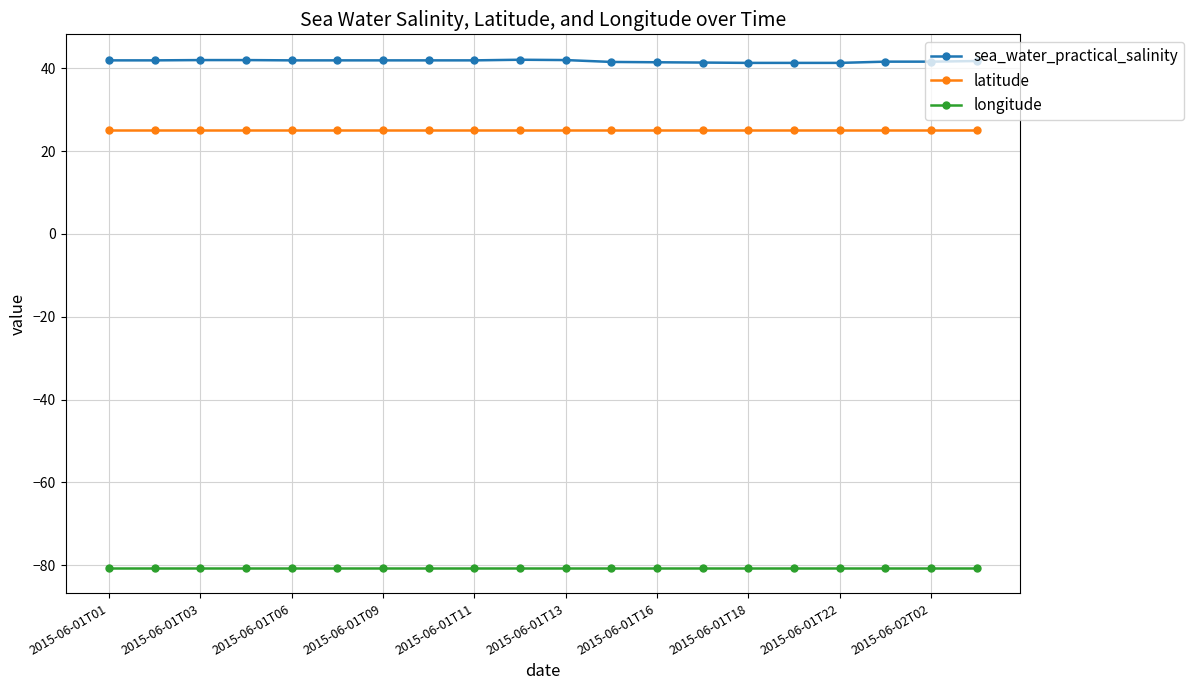

How many data points does each series have?

20